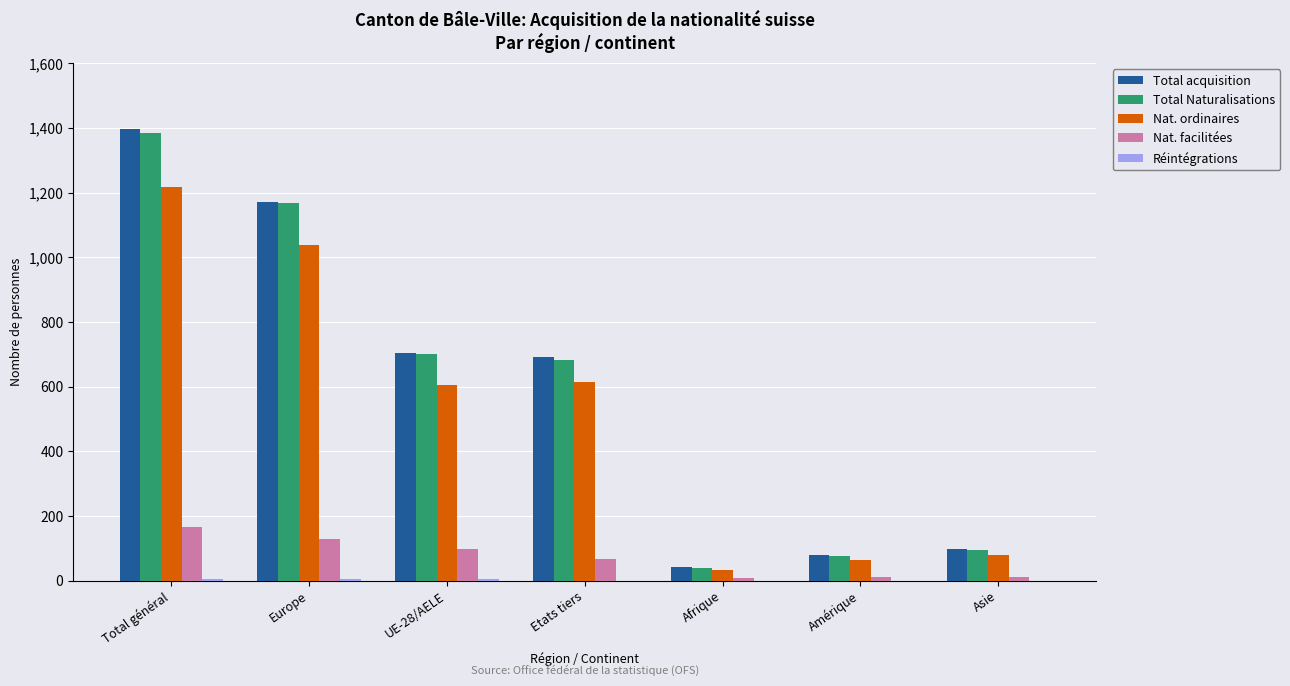

What is the maximum value shown in the chart?

1396